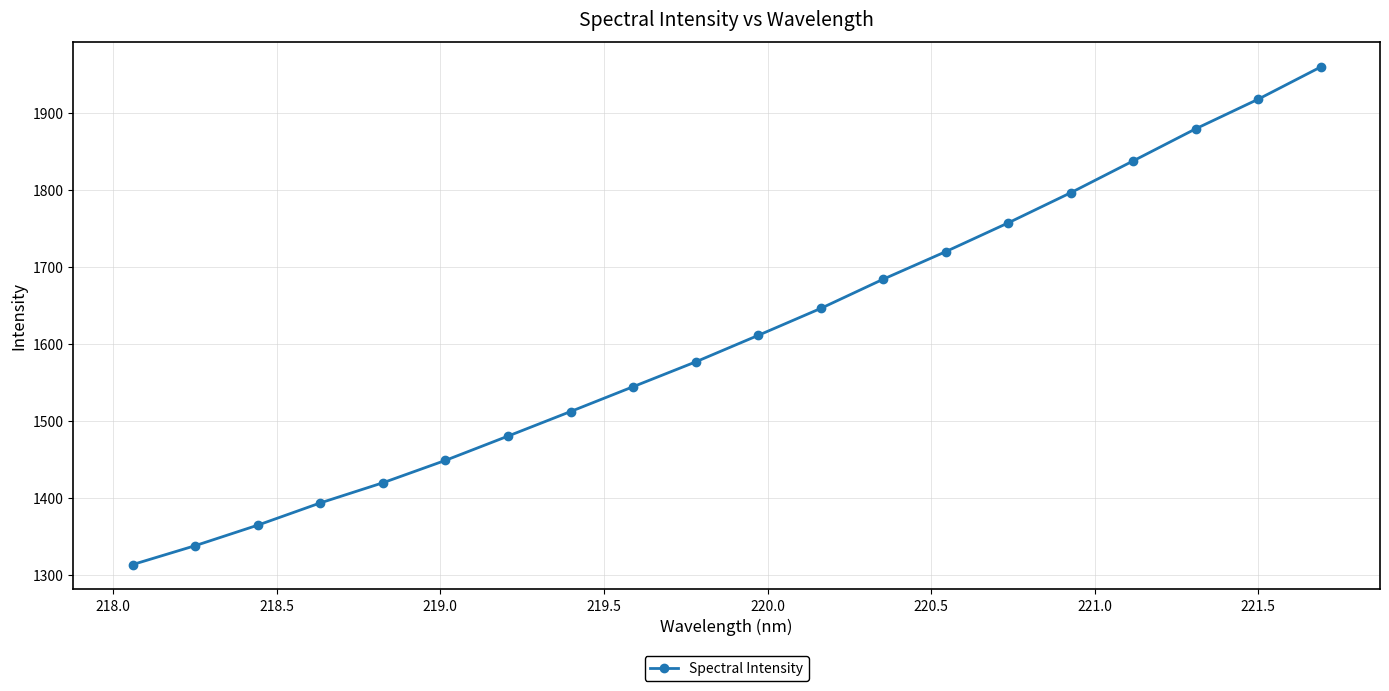

What is the minimum value shown in the chart?

1313.0